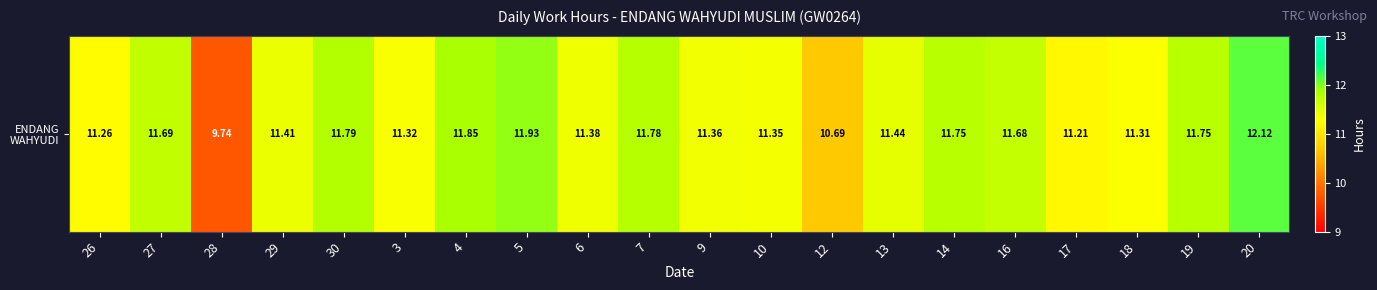

The value at 9 is 2.6. True or false?

False